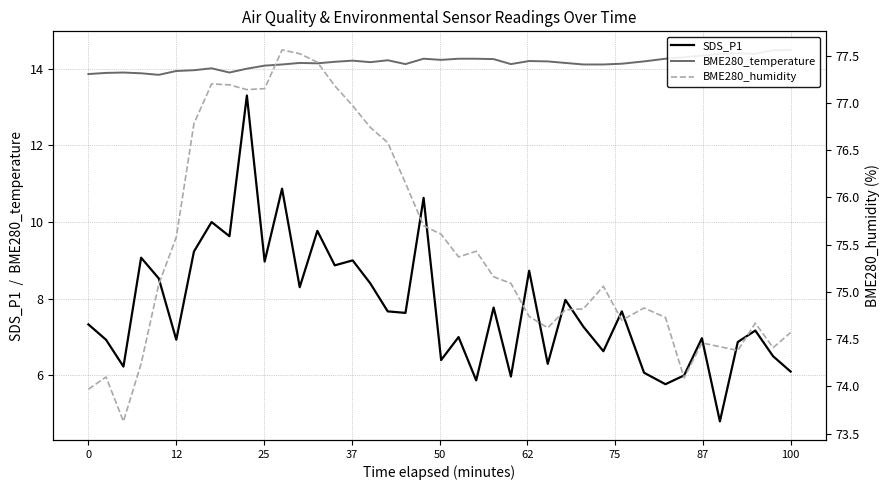

True or false: BME280_temperature and SDS_P1 intersect in this chart.

False